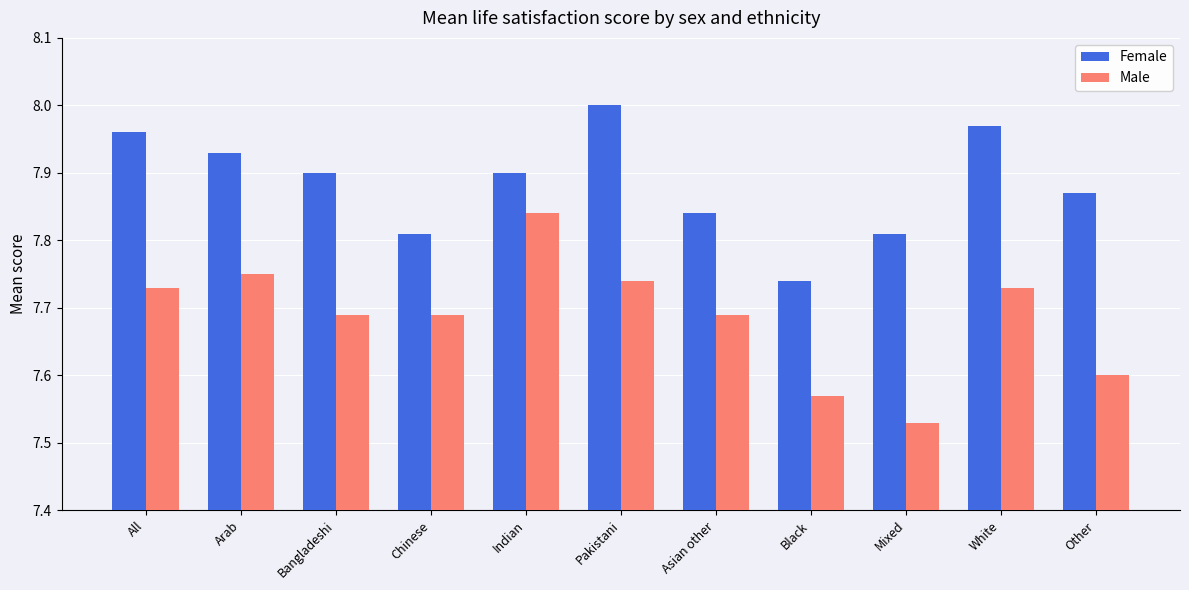

Which series changed the most between Chinese and Other?

Male